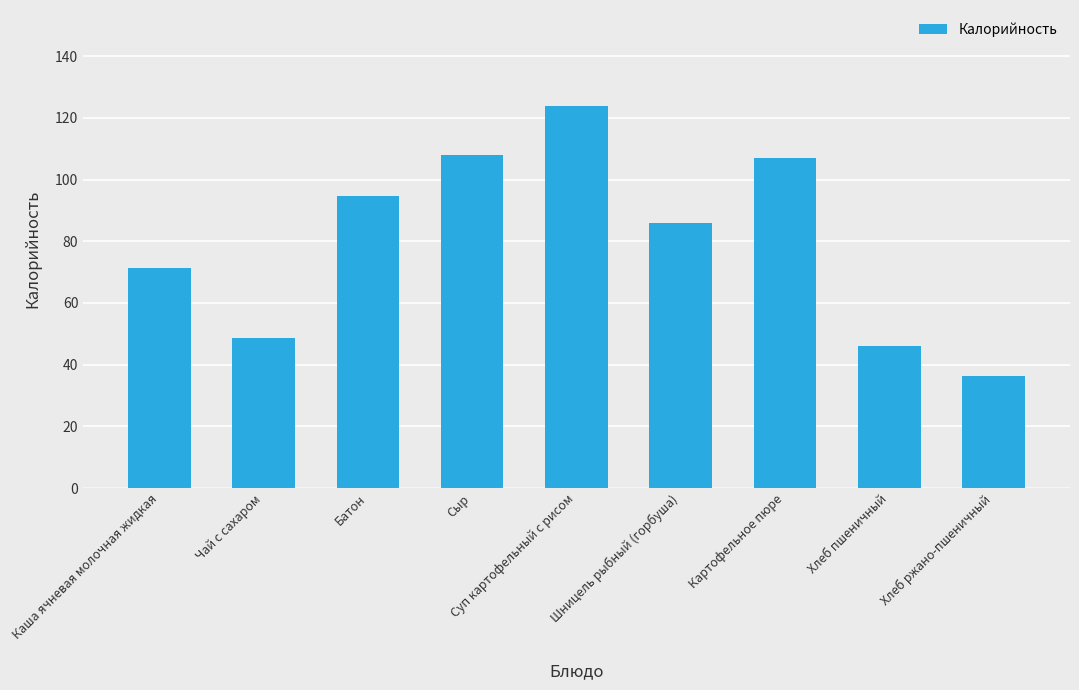

Is it true that the value at Батон is 157.8?

False